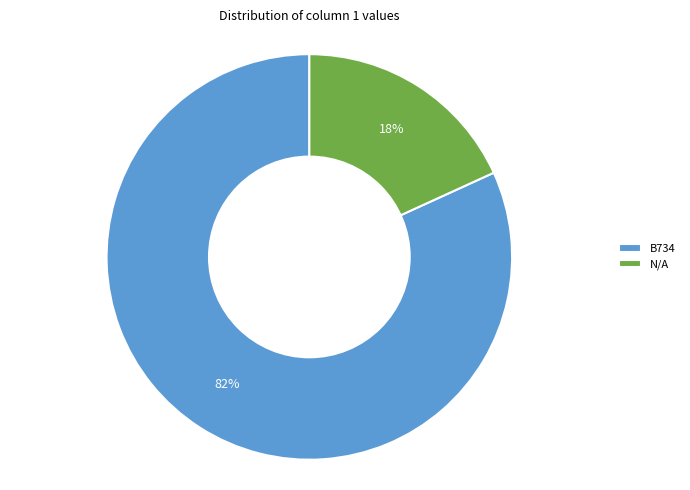

Does B734 account for over 50% of the chart?

Yes